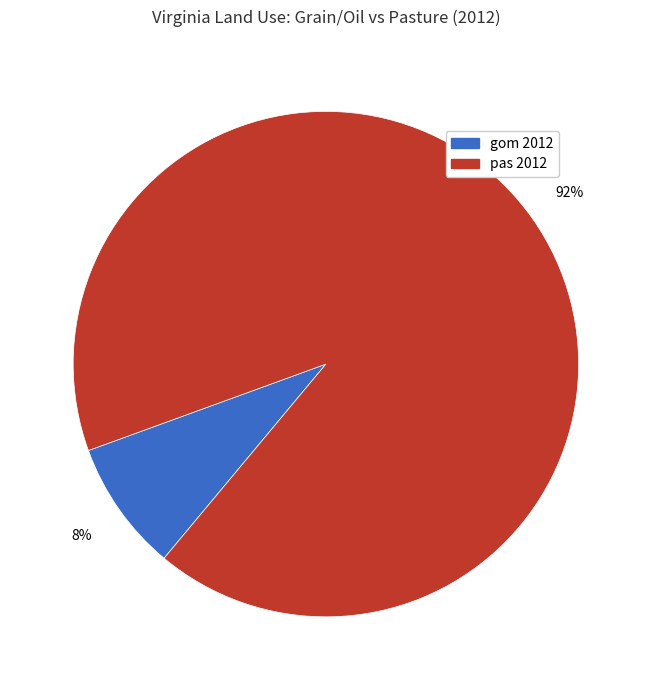

Does pas 2012 account for over 50% of the chart?

Yes